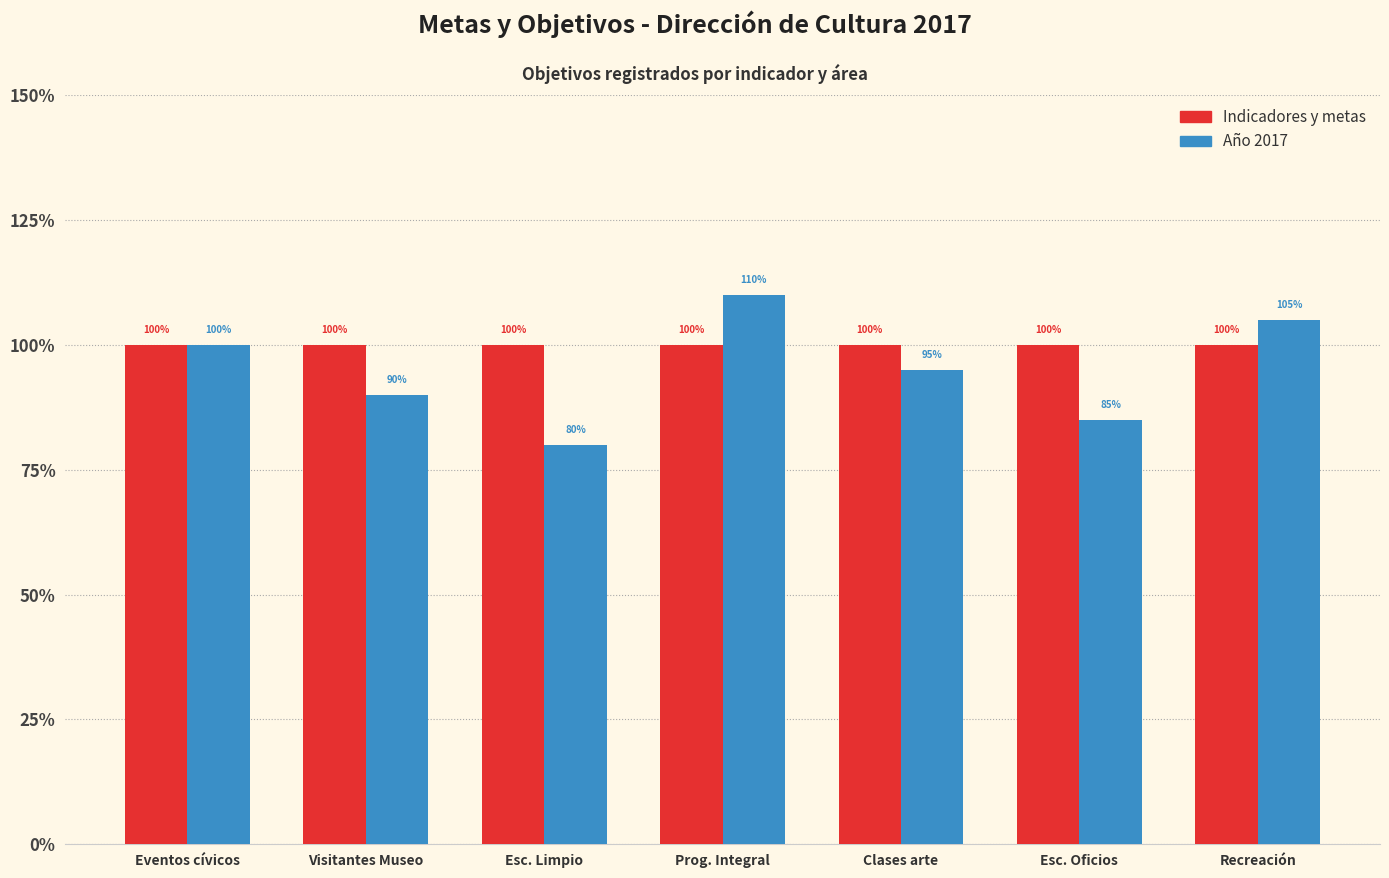

The value of Indicadores y metas at Clases arte is 1.0. True or false?

True